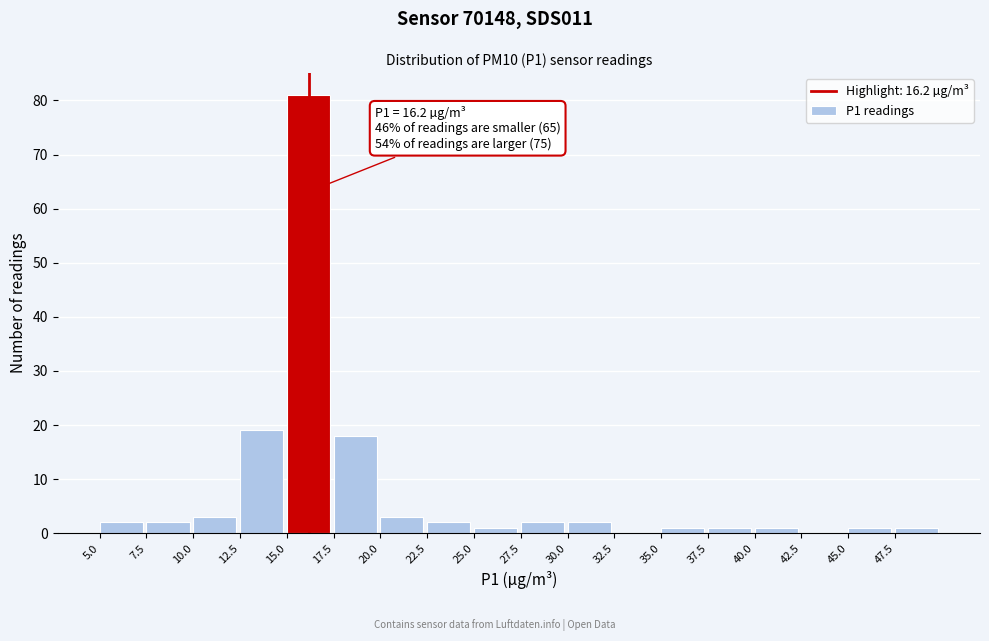

Over which range of the x-axis is the bar tallest?

15.0 to 17.5